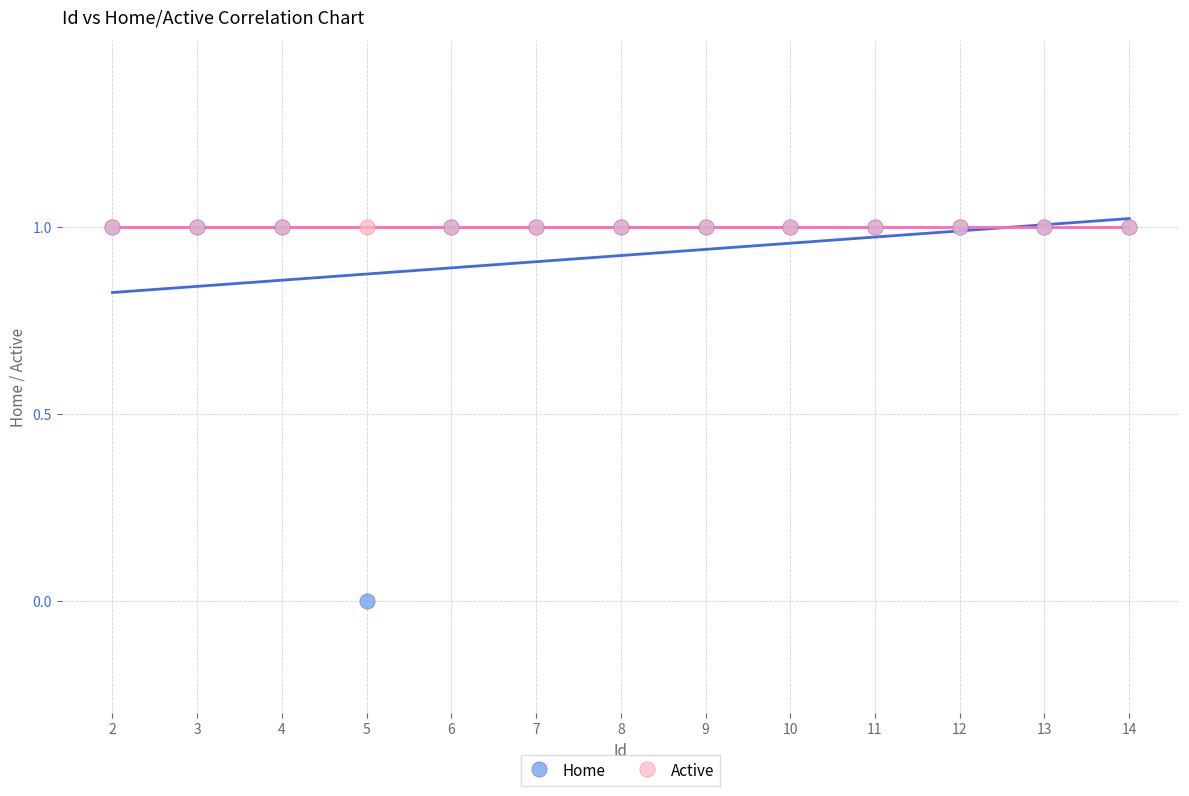

What are all the series names shown in the legend?

Home, Active